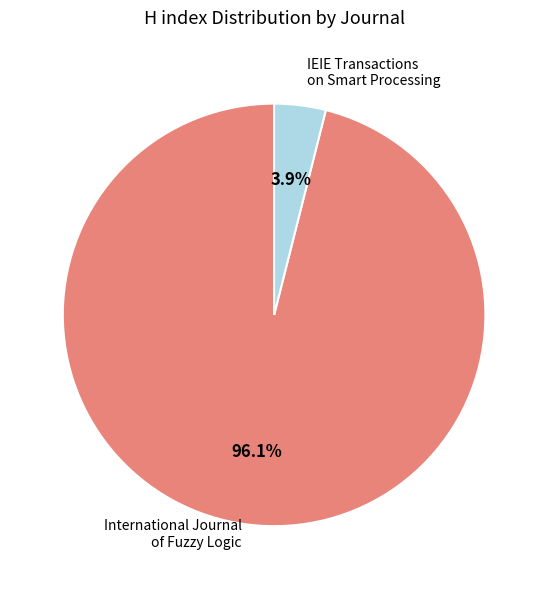

Is there any slice that represents more than half of the pie?

Yes